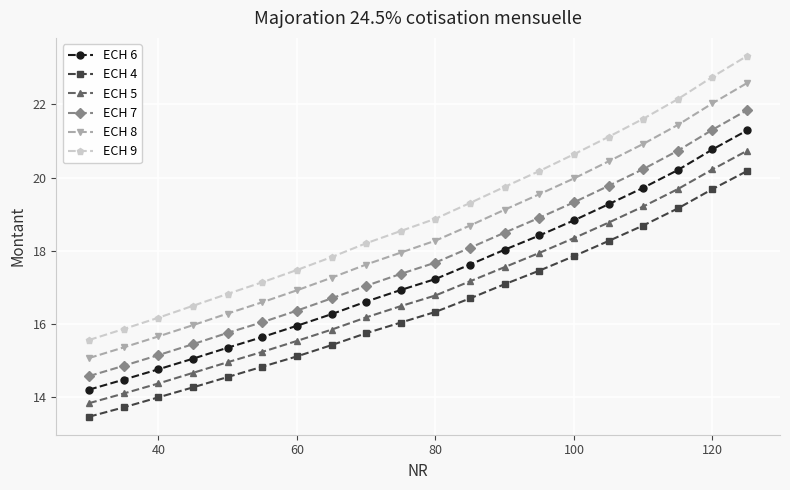

True or false: ECH 6 and ECH 7 cross at least once.

False